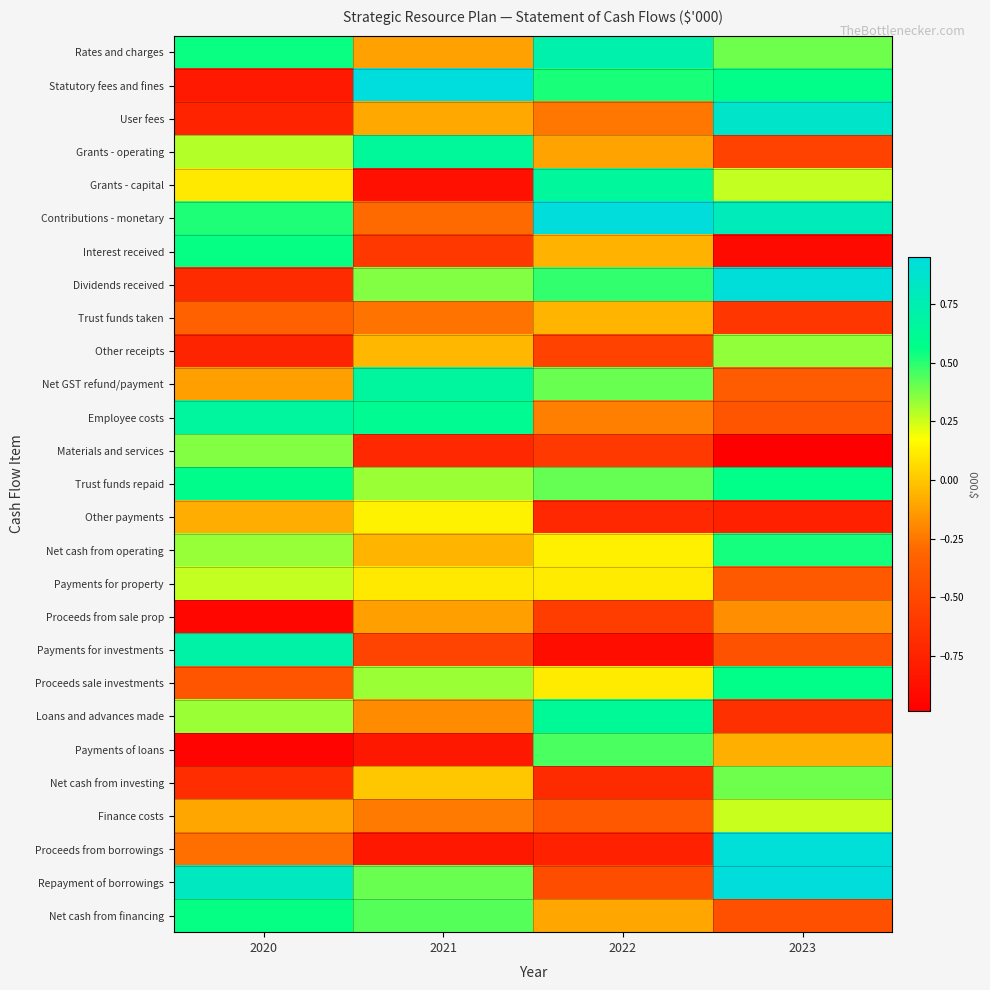

What is the greatest value displayed?

1.0